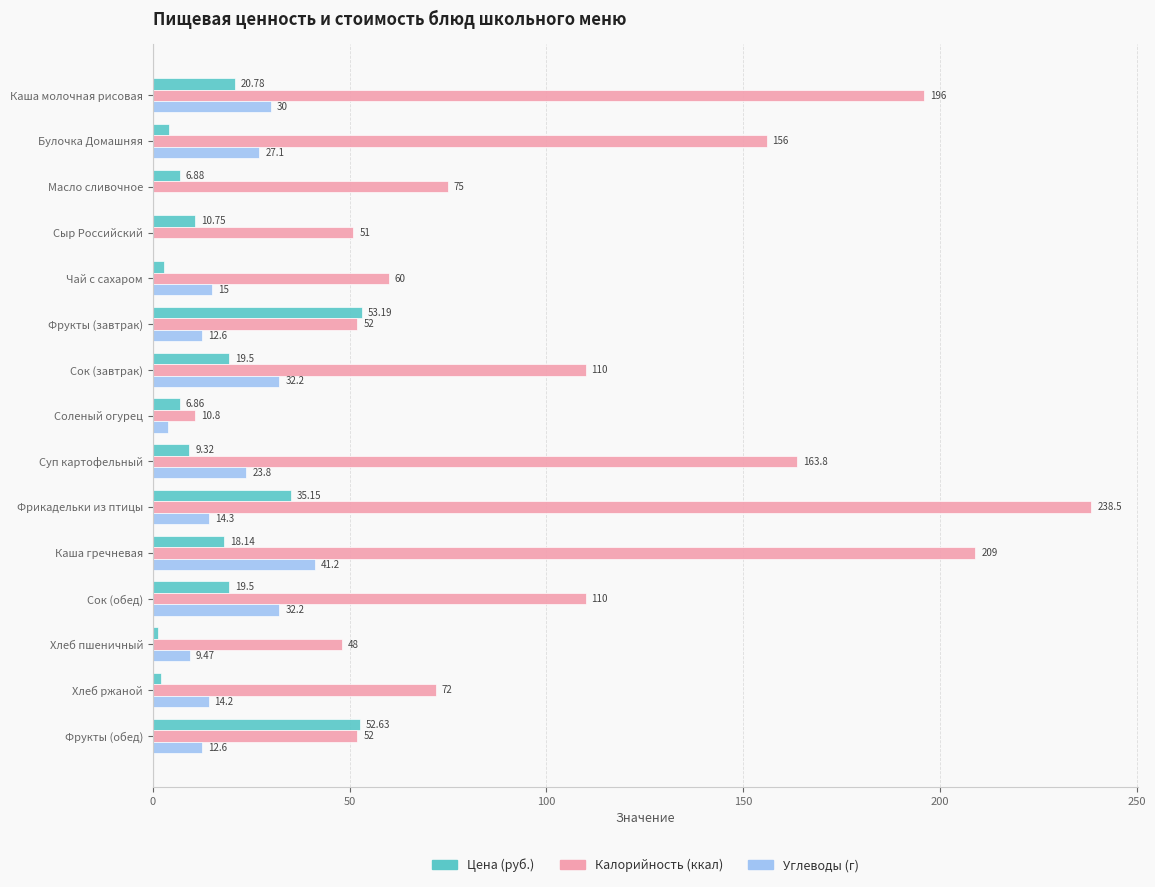

Which series has the largest total across all categories?

Калорийность (ккал)